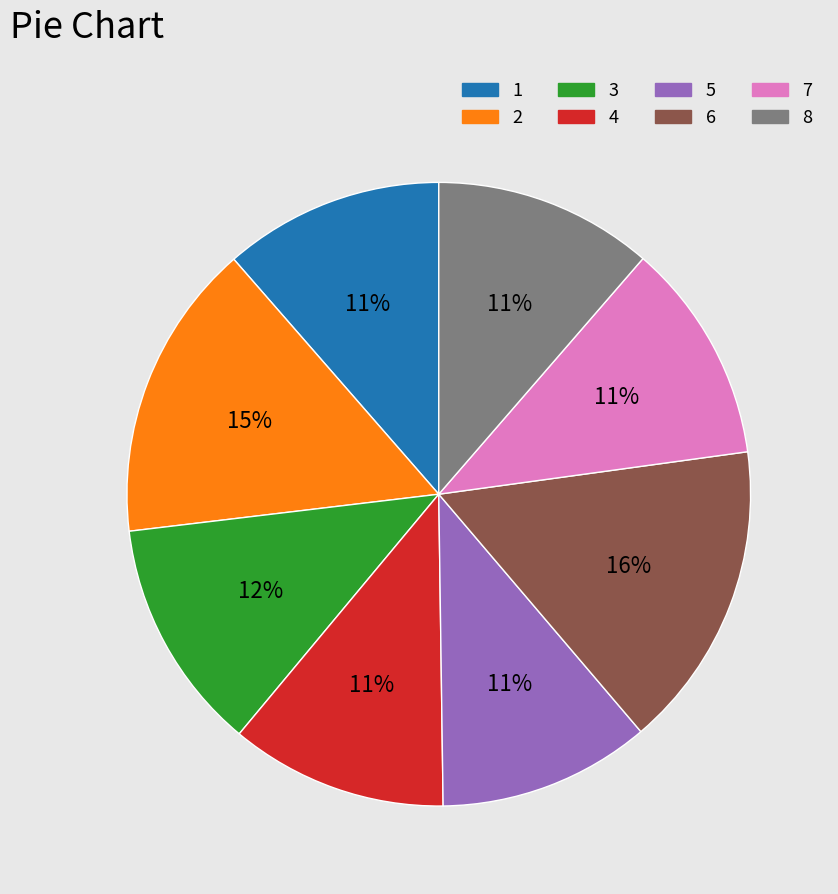

Approximately how many times larger is the value at 8 compared to 4?

1.0